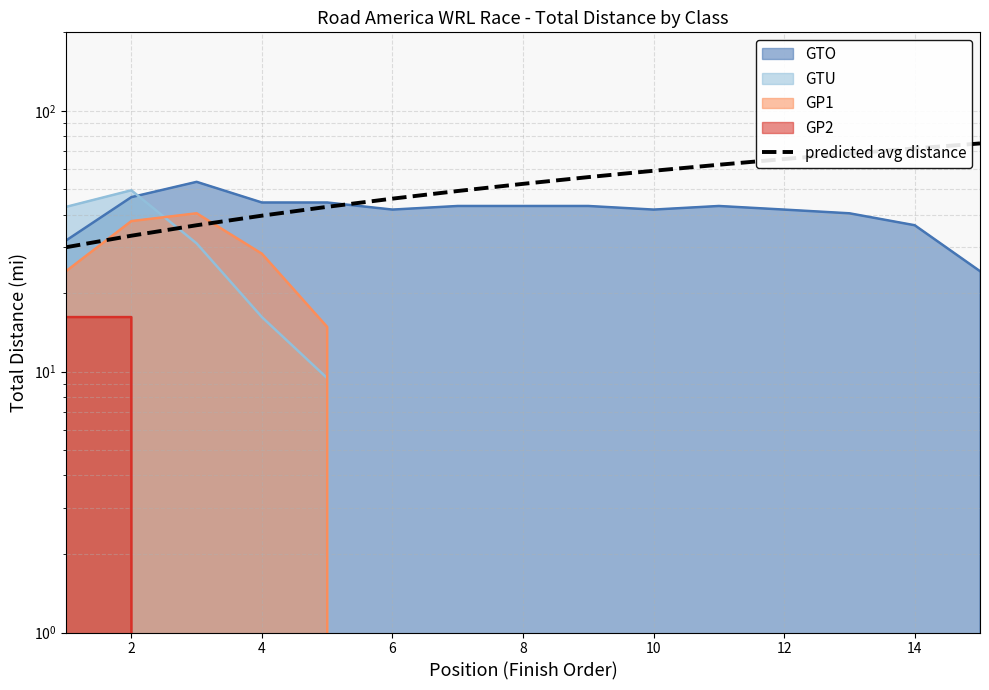

Does the chart display data point markers on the line(s)?

No